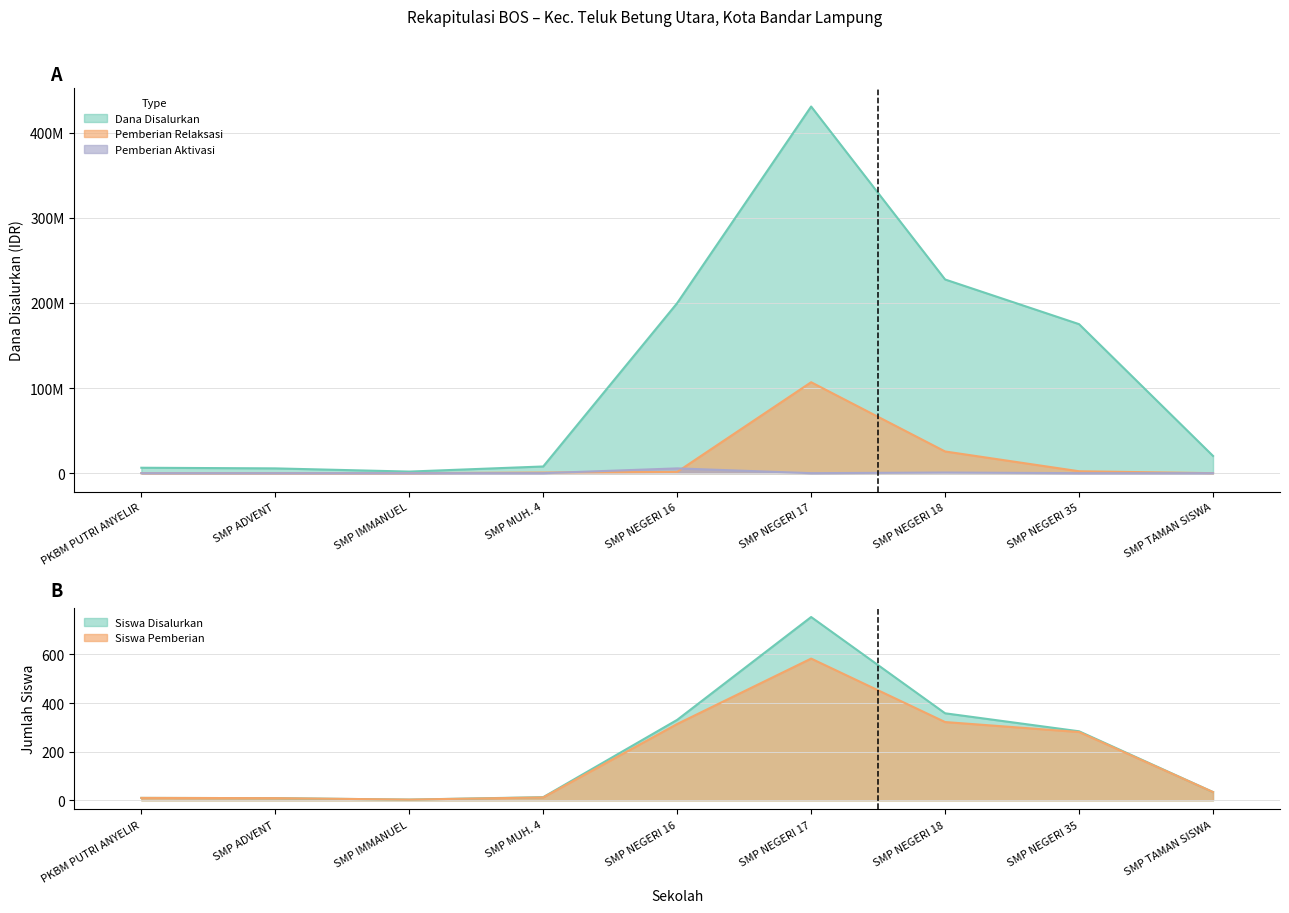

The value of Dana Disalurkan at SMP IMMANUEL is 1875000. True or false?

True